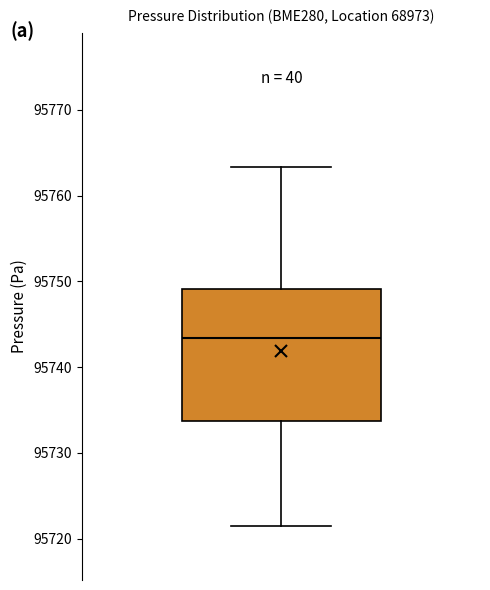

Read this box plot against the y-axis: the position of the median line, the range covered by the box, and the ends of both whiskers. The values are not printed on the chart, so give them approximately, as read against the axis.

median 95743, box 95734 to 95749, whiskers 95721 to 95763